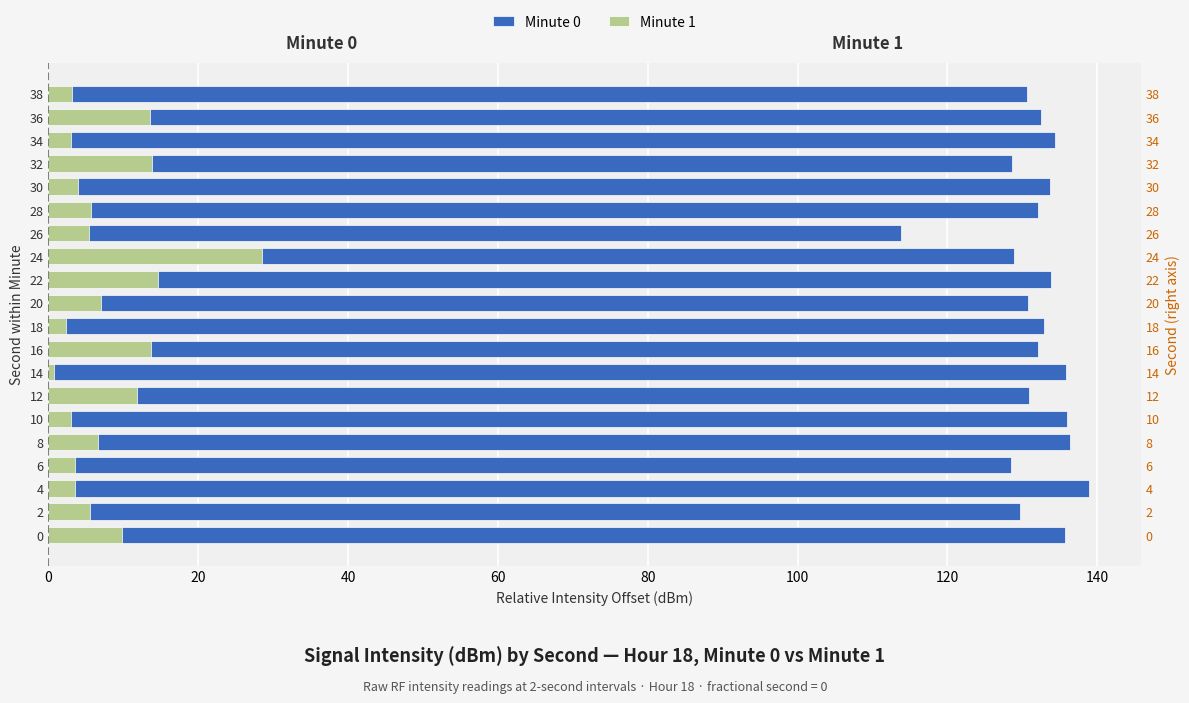

Rank the series at 12 from lowest to highest value.

Minute 1, Minute 0